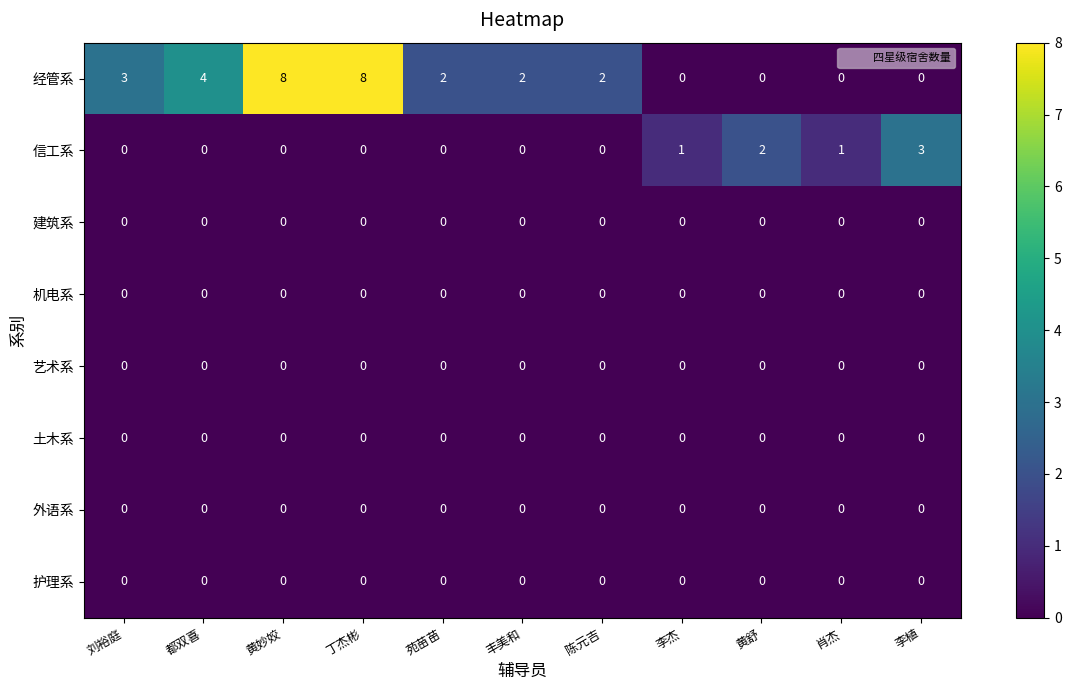

What is the sum of all 经管系 values?

29